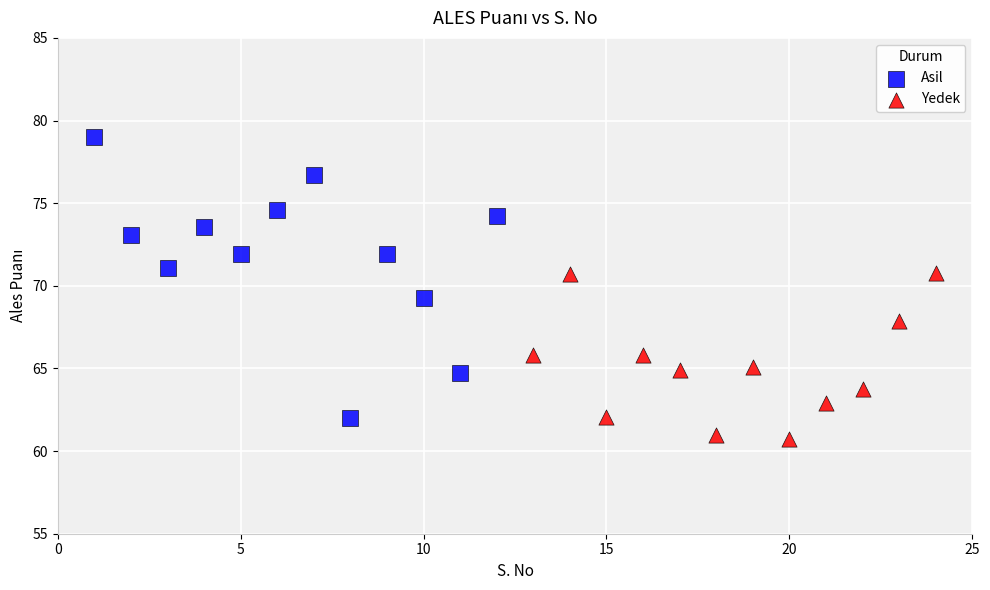

Which series reaches the minimum Y coordinate?

Yedek